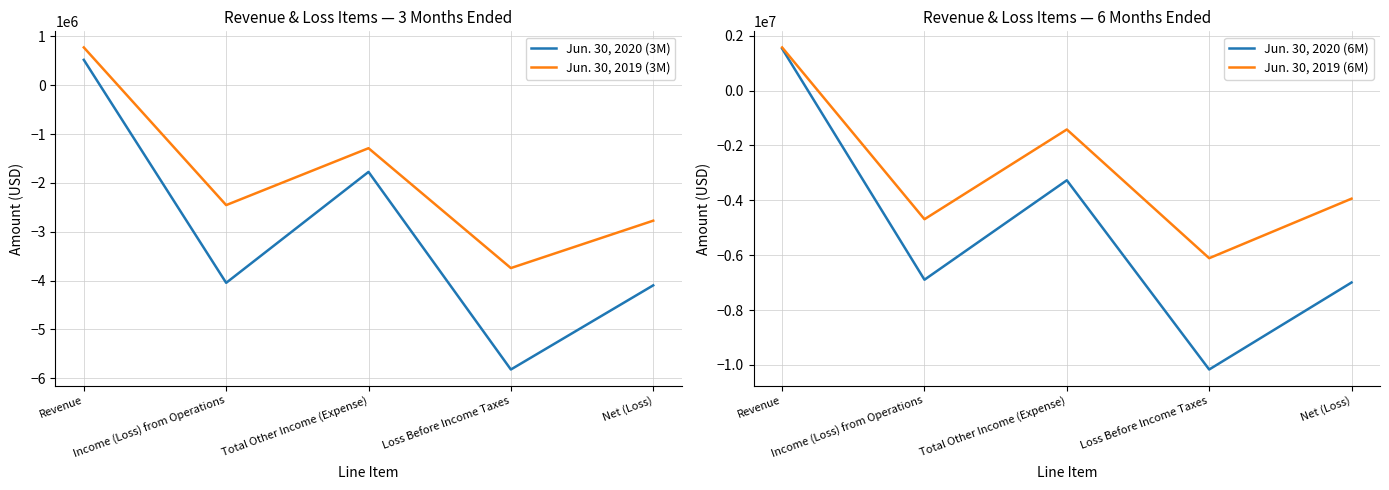

List the series in order of their peak value, lowest first.

Jun. 30, 2020 (3M), Jun. 30, 2019 (3M), Jun. 30, 2020 (6M), Jun. 30, 2019 (6M)